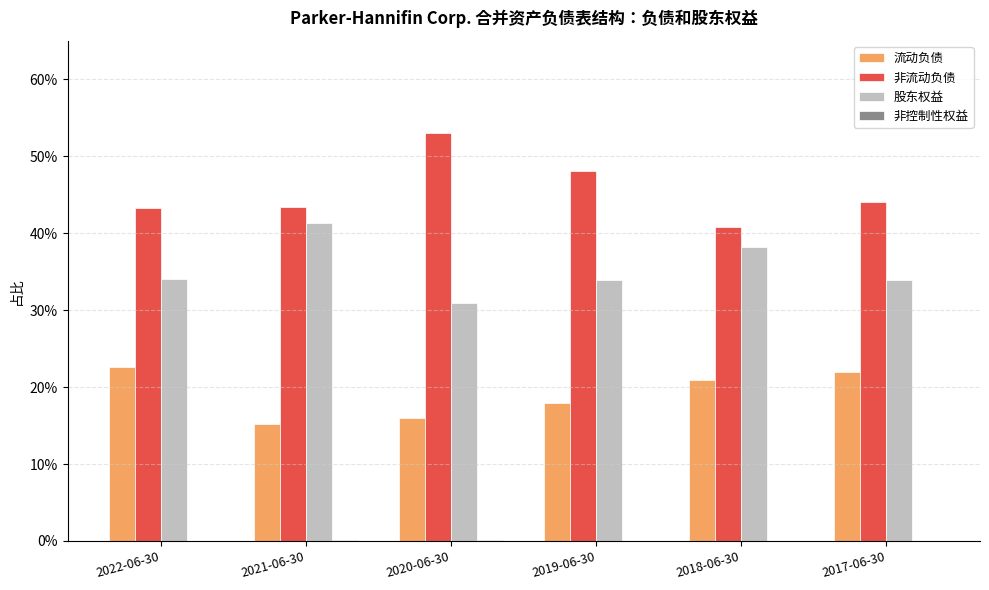

At which category does the chart reach its minimum across all series?

2019-06-30